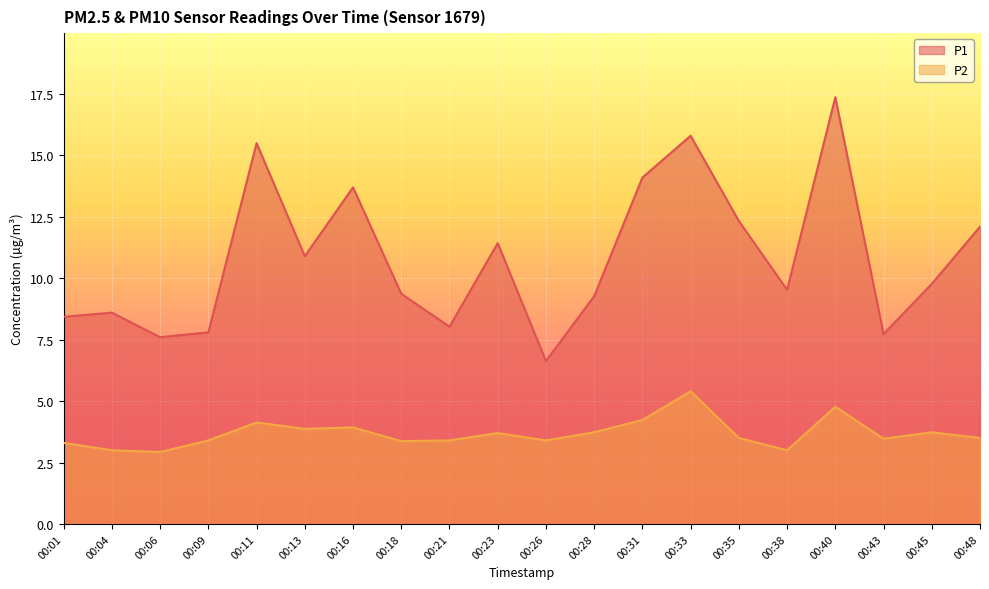

Where does the P1 series first go above 9?

00:11